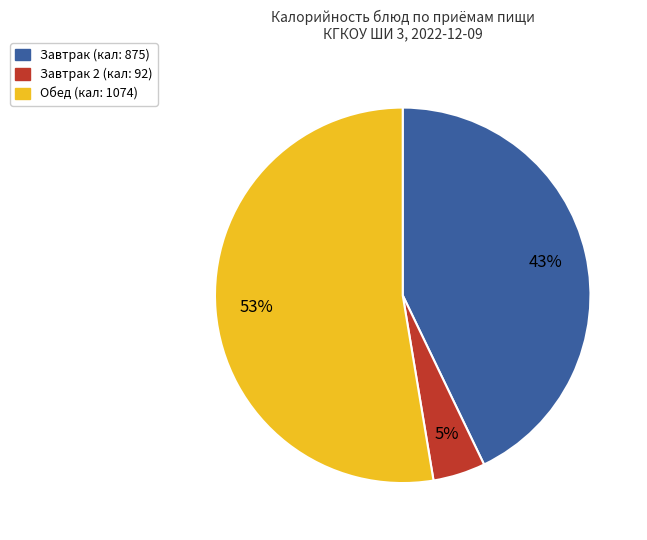

Does any single category account for the majority?

Yes